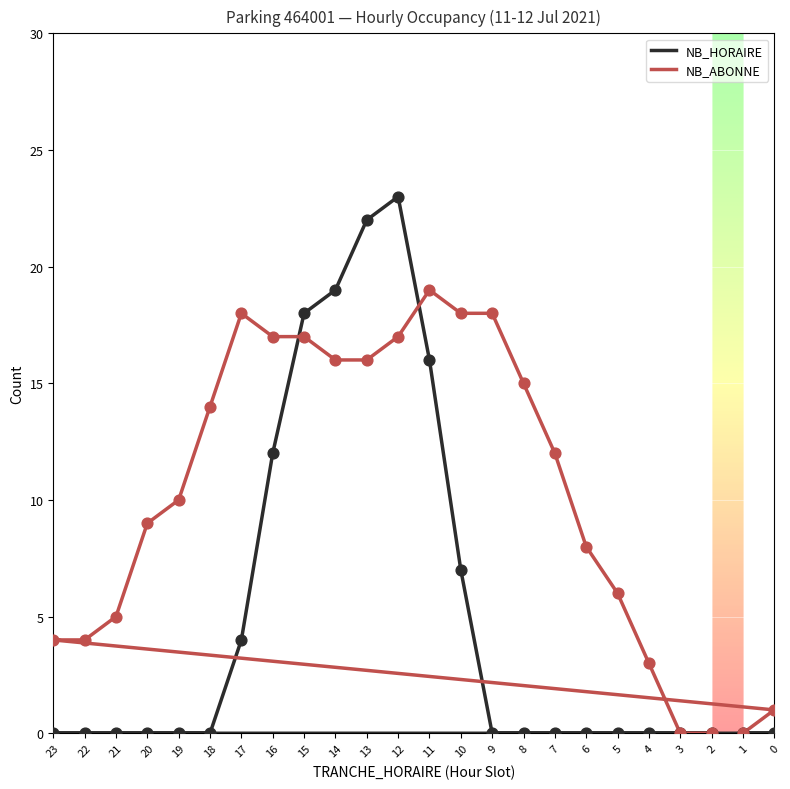

Which series has the largest total across all categories?

NB_ABONNE